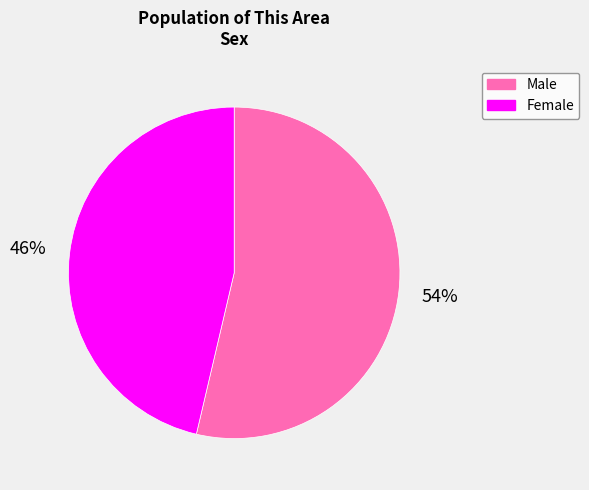

Count the number of slices in the pie.

2